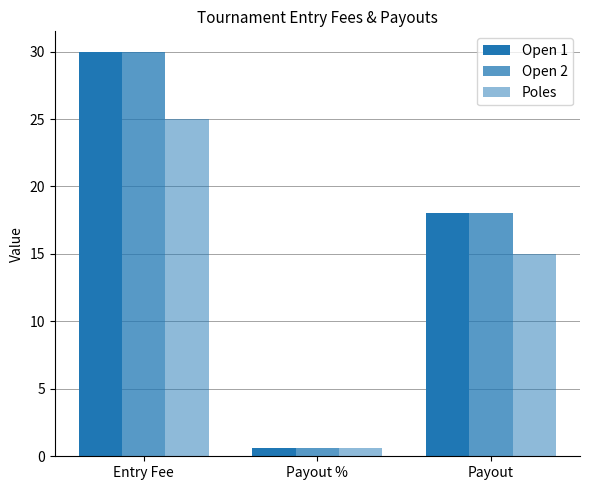

Which series has the widest spread of values?

Open 1